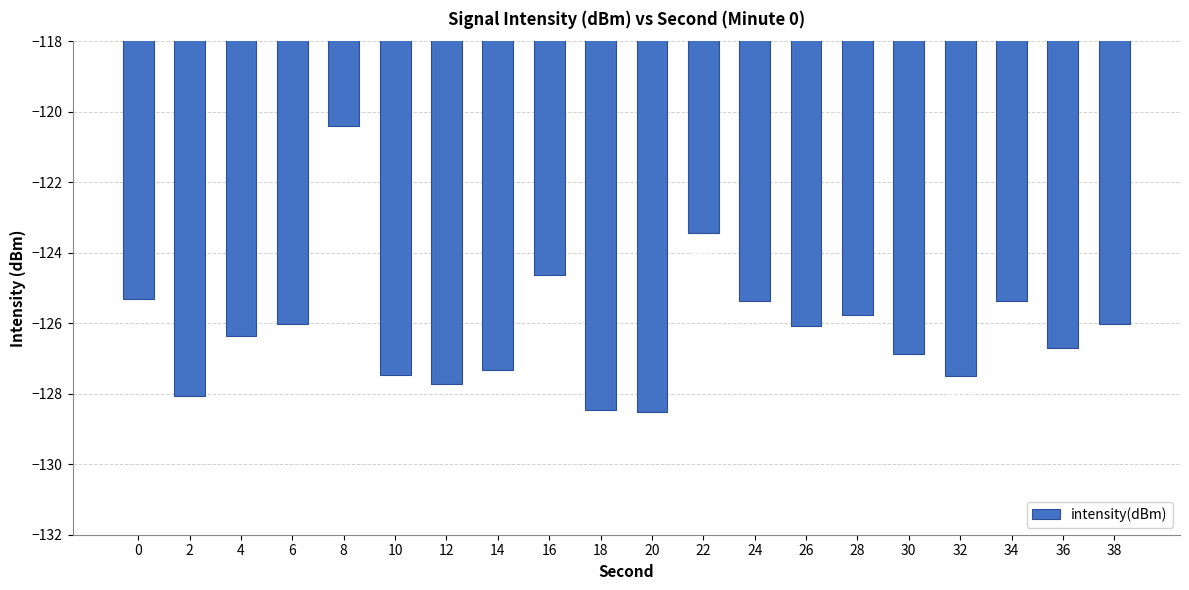

What is the value of the 7th bar from the left?

-127.7